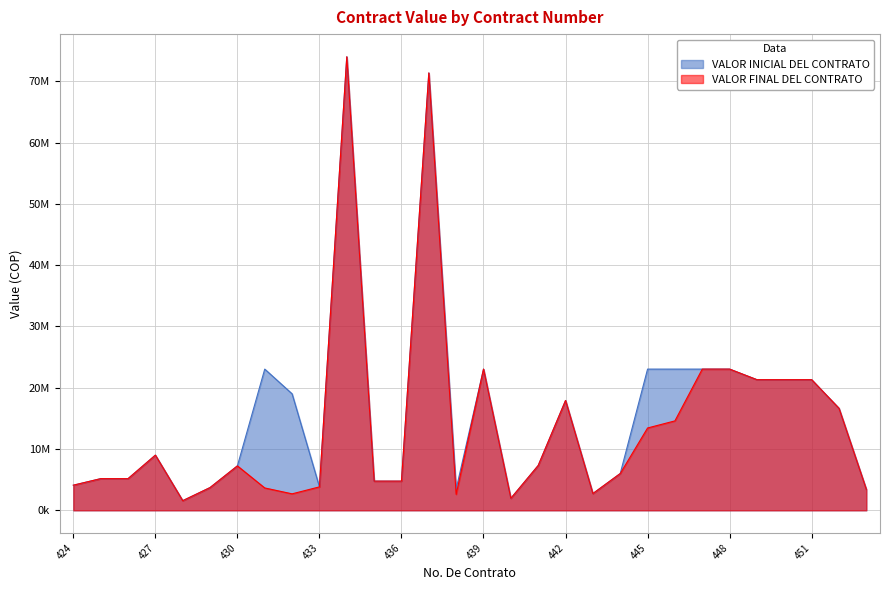

The VALOR INICIAL DEL CONTRATO series shows 36219161 at 448. True or false?

False